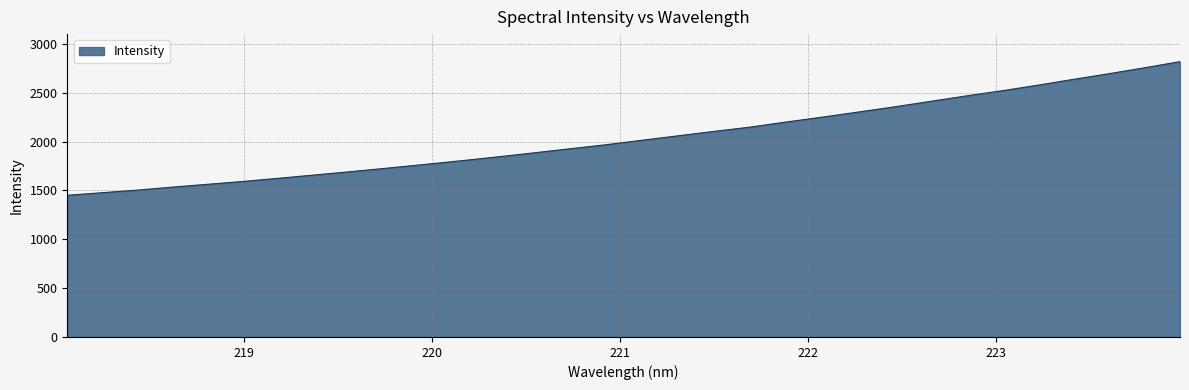

What is the greatest value displayed?

2818.7